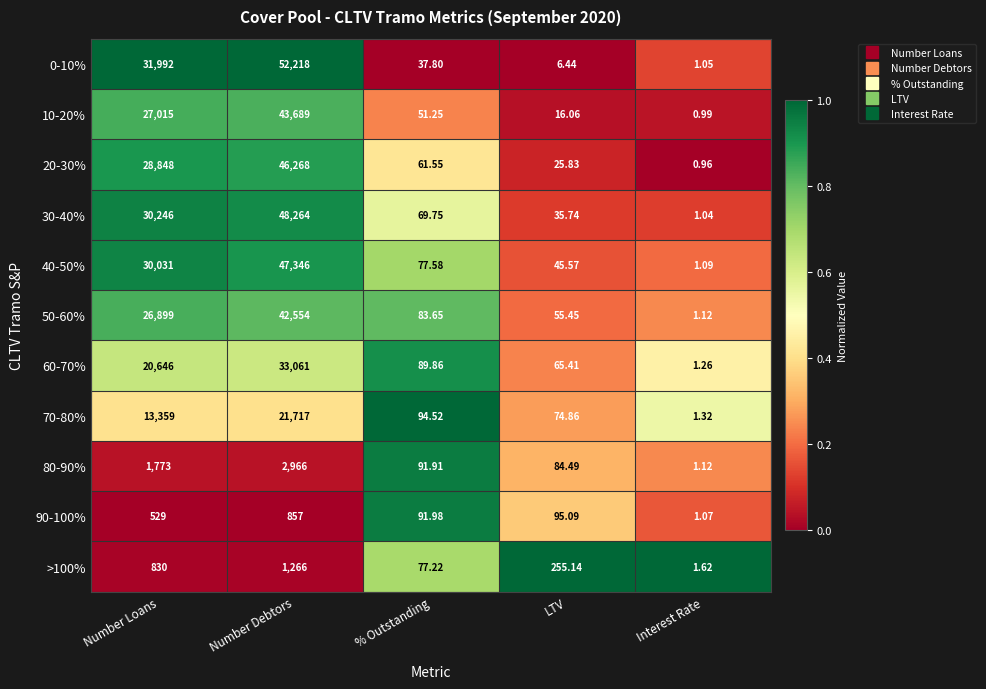

At which category does the chart reach its peak across all series?

Number Debtors